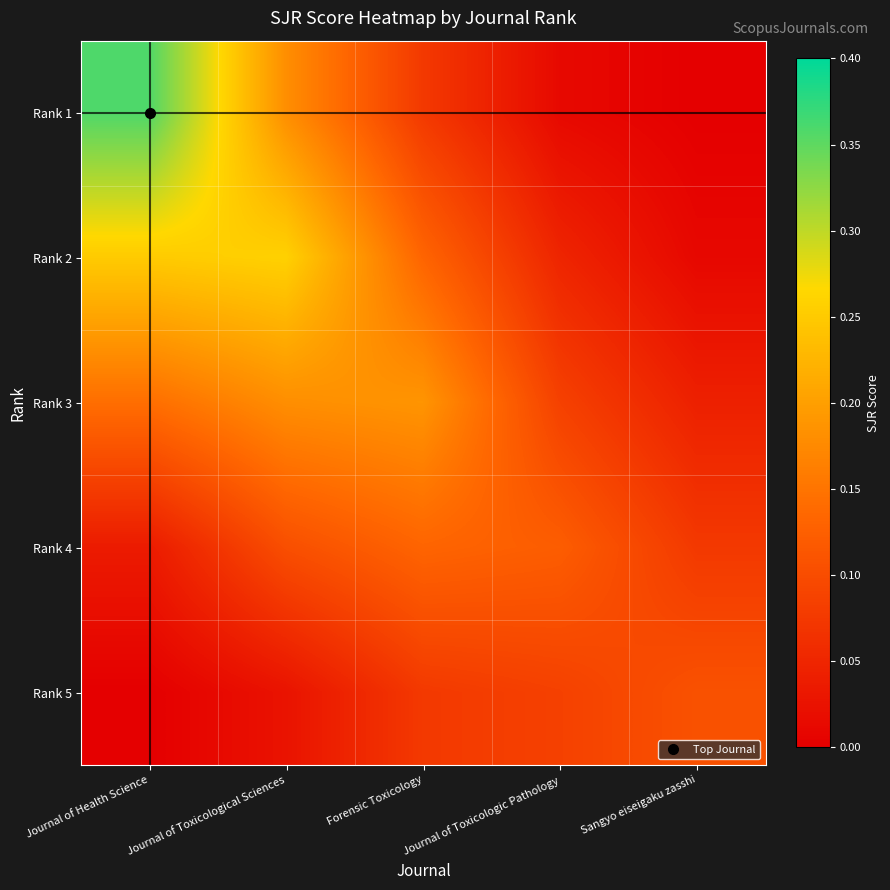

Reading right to left, what are all the values shown in this chart?

Rank 1: Sangyo eiseigaku zasshi=0.0	Journal of Toxicologic Pathology=0.0	Forensic Toxicology=0.1	Journal of Toxicological Sciences=0.2	Journal of Health Science=0.4
Rank 2: Sangyo eiseigaku zasshi=0.0	Journal of Toxicologic Pathology=0.0	Forensic Toxicology=0.1	Journal of Toxicological Sciences=0.3	Journal of Health Science=0.3
Rank 3: Sangyo eiseigaku zasshi=0.0	Journal of Toxicologic Pathology=0.1	Forensic Toxicology=0.2	Journal of Toxicological Sciences=0.2	Journal of Health Science=0.1
Rank 4: Sangyo eiseigaku zasshi=0.1	Journal of Toxicologic Pathology=0.1	Forensic Toxicology=0.1	Journal of Toxicological Sciences=0.1	Journal of Health Science=0.0
Rank 5: Sangyo eiseigaku zasshi=0.1	Journal of Toxicologic Pathology=0.1	Forensic Toxicology=0.1	Journal of Toxicological Sciences=0.0	Journal of Health Science=0.0